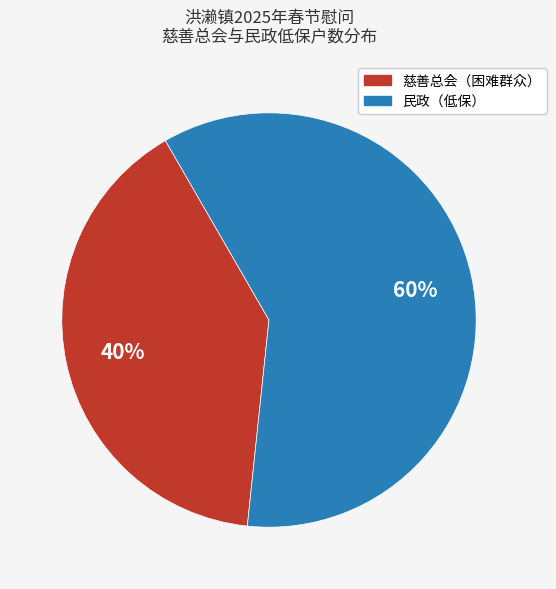

Which category has the biggest portion of the pie?

民政（低保）